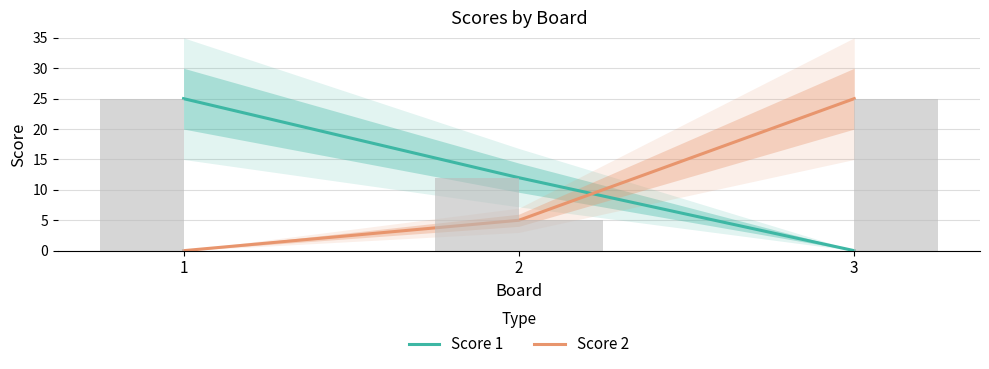

Rank the categories by Score 1 value from highest to lowest.

1, 2, 3